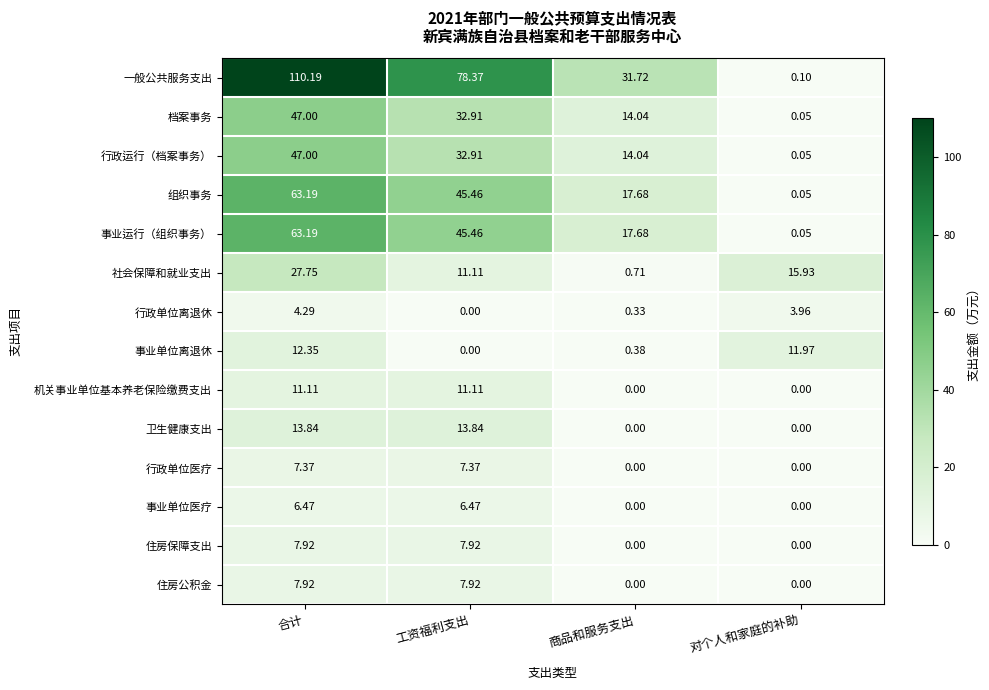

What is the difference between the highest and lowest values at 合计?

105.9